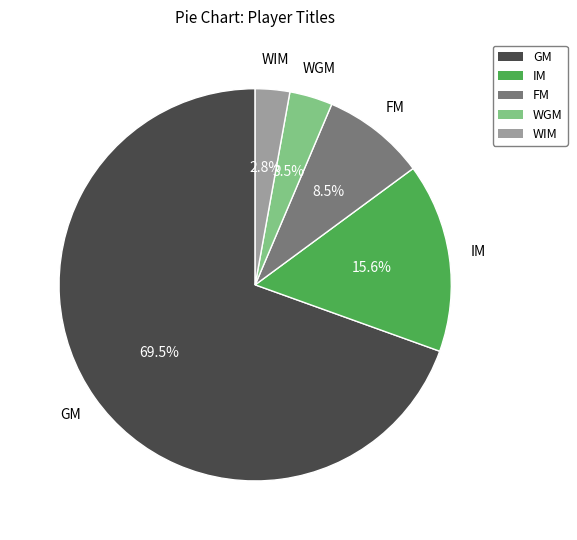

Do WIM and WGM together represent more than half of the pie?

No